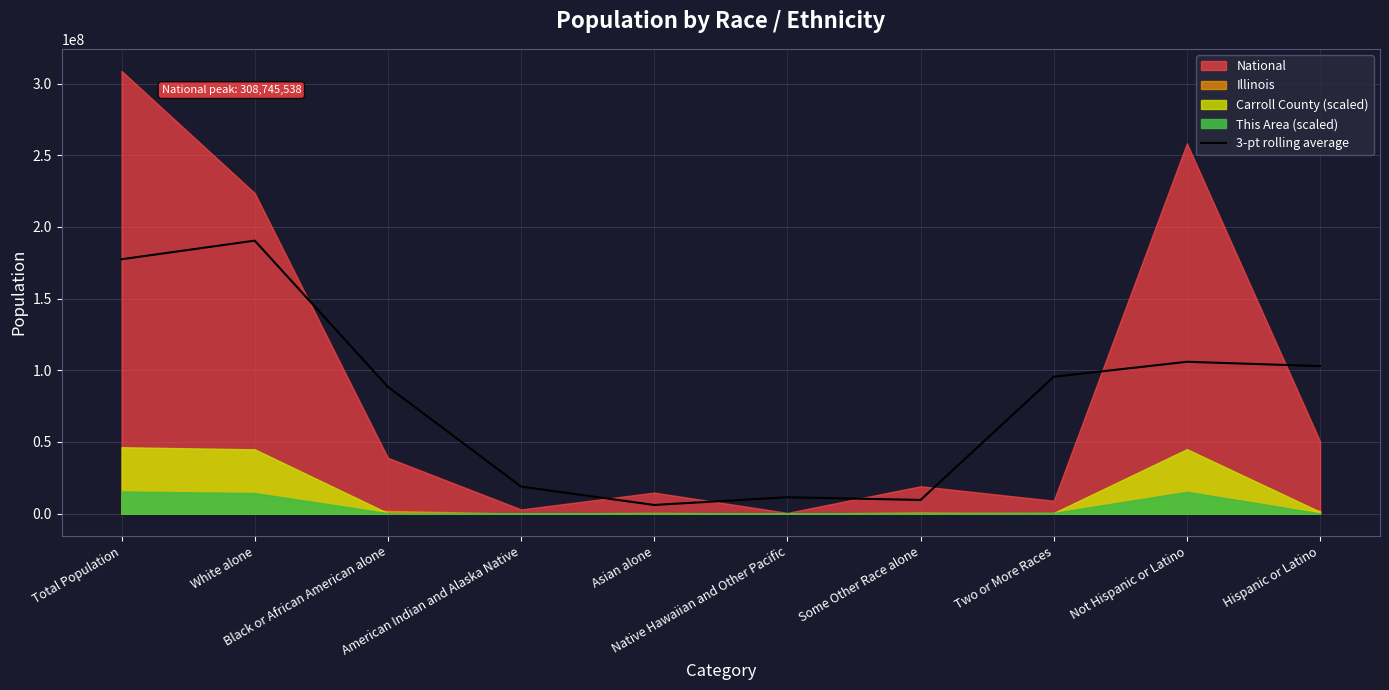

Which category has the lowest value across all series?

Asian alone